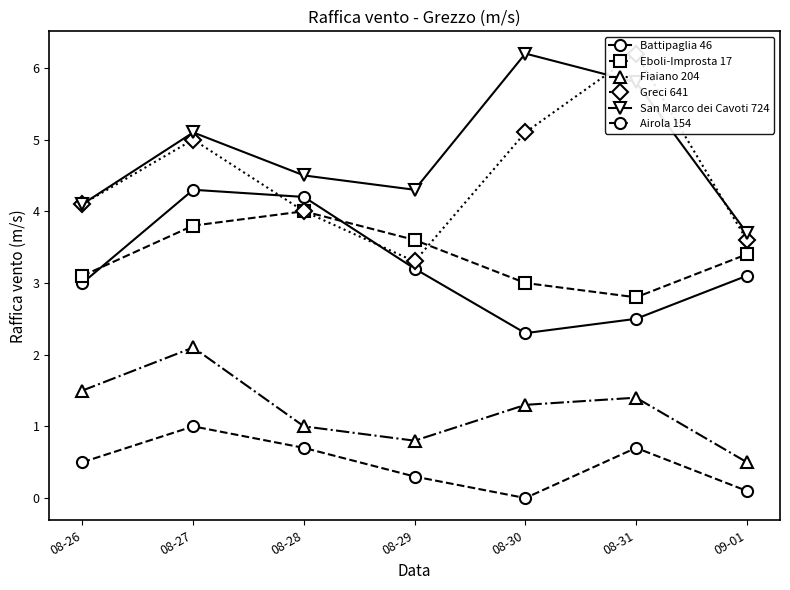

Reading left to right, what are all the values shown in this chart?

Battipaglia 46: 08-26=3.0	08-27=4.3	08-28=4.2	08-29=3.2	08-30=2.3	08-31=2.5	09-01=3.1
Eboli-Improsta 17: 08-26=3.1	08-27=3.8	08-28=4.0	08-29=3.6	08-30=3.0	08-31=2.8	09-01=3.4
Fiaiano 204: 08-26=1.5	08-27=2.1	08-28=1.0	08-29=0.8	08-30=1.3	08-31=1.4	09-01=0.5
Greci 641: 08-26=4.1	08-27=5.0	08-28=4.0	08-29=3.3	08-30=5.1	08-31=6.2	09-01=3.6
San Marco dei Cavoti 724: 08-26=4.1	08-27=5.1	08-28=4.5	08-29=4.3	08-30=6.2	08-31=5.8	09-01=3.7
Airola 154: 08-26=0.5	08-27=1.0	08-28=0.7	08-29=0.3	08-30=0.0	08-31=0.7	09-01=0.1